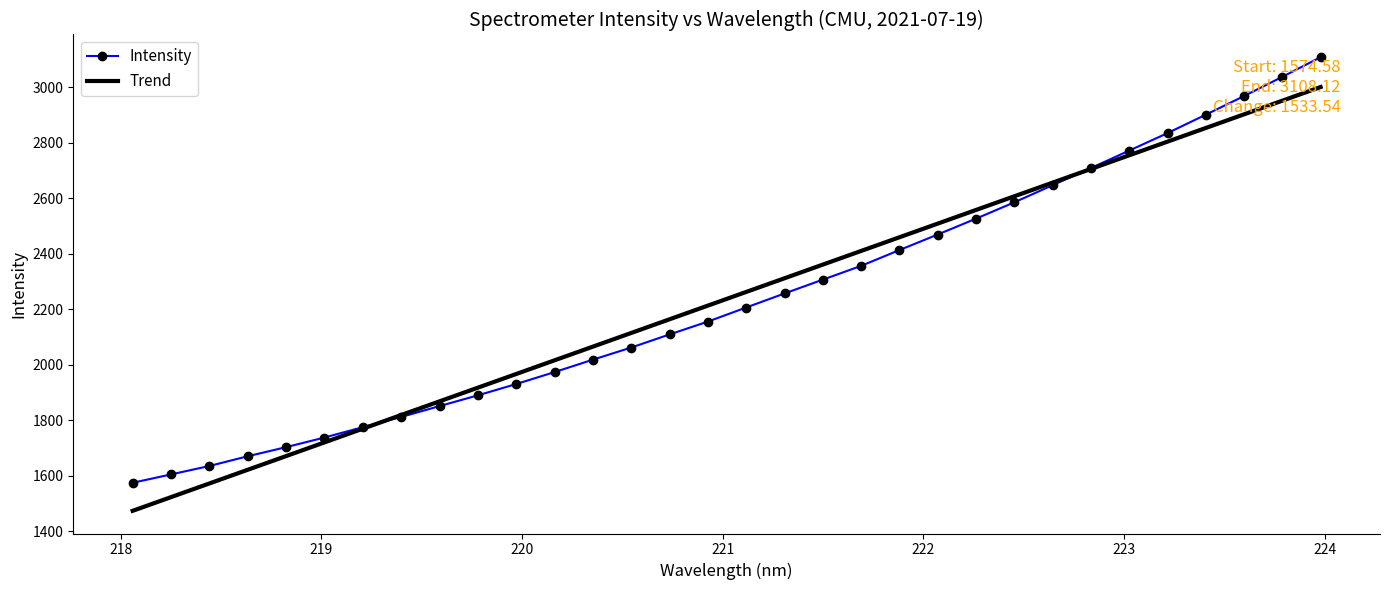

True or false: Trend and Intensity cross at least once.

True